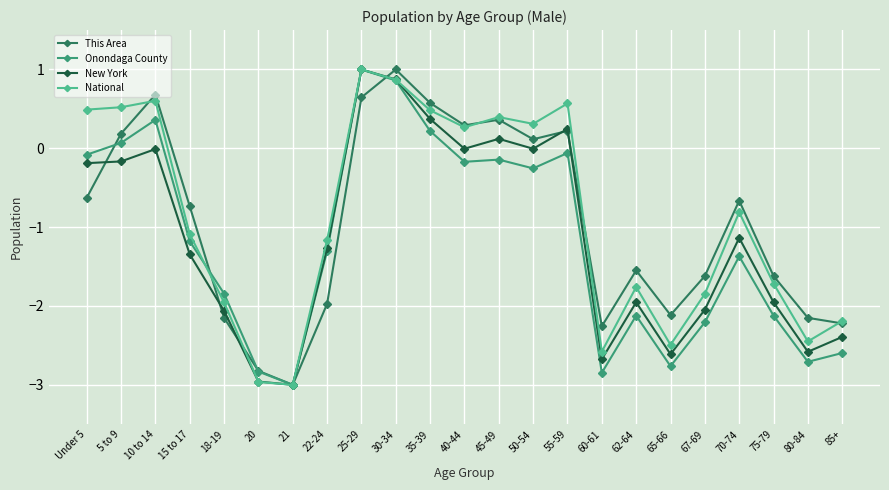

At which label is Onondaga County closest to -1?

15 to 17